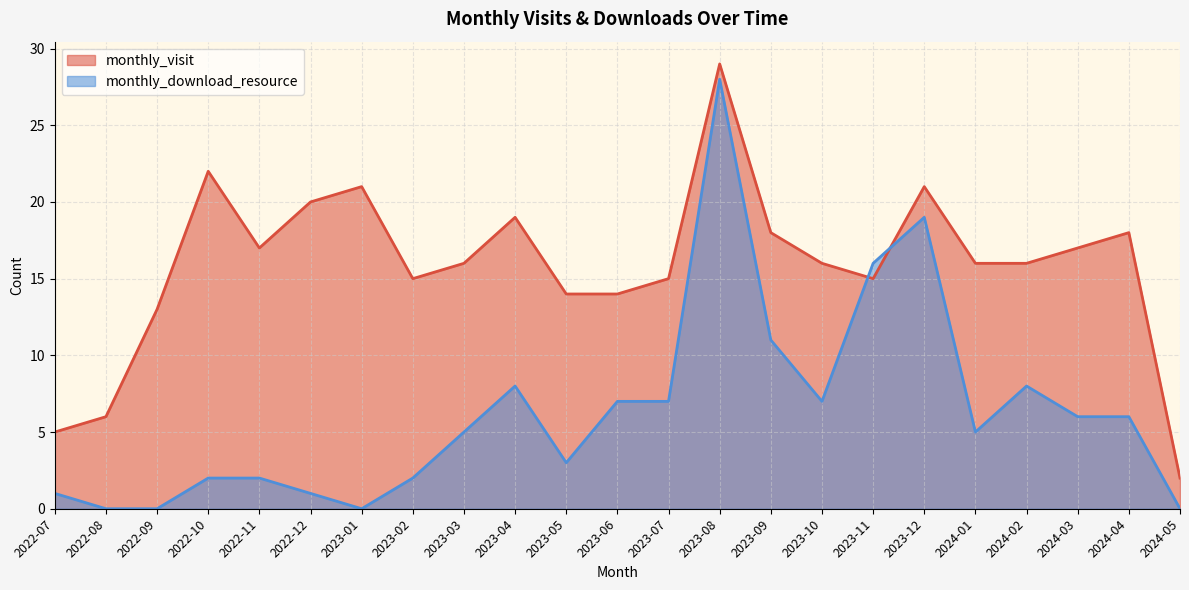

Read the monthly_visit value at 2024-05.

2